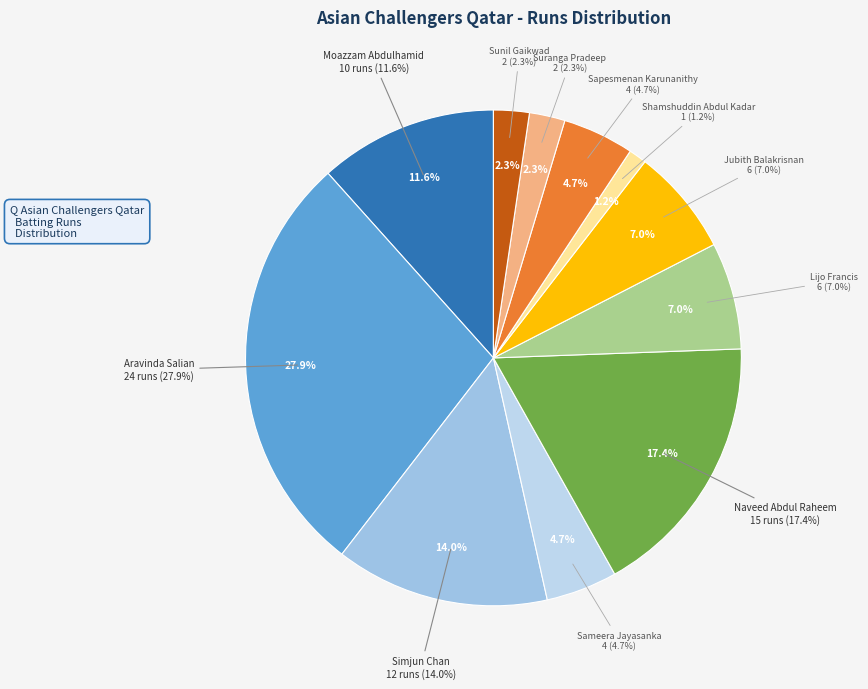

Rank the categories by value from highest to lowest.

Aravinda Salian, Naveed Abdul Raheem, Simjun Chan, Moazzam Abdulhamid, Lijo Francis, Jubith Balakrisnan, Sameera Jayasanka, Sapesmenan Karunanithy, Suranga Pradeep, Sunil Gaikwad, Shamshuddin Abdul Kadar